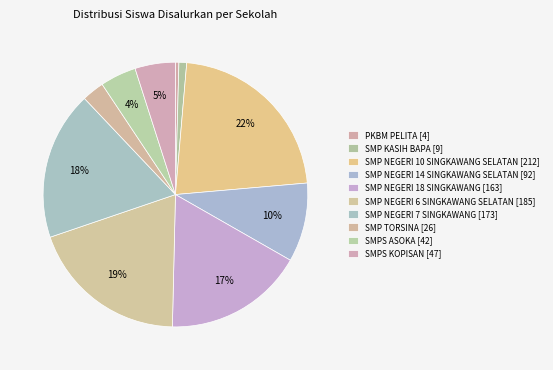

Count the number of slices in the pie.

10